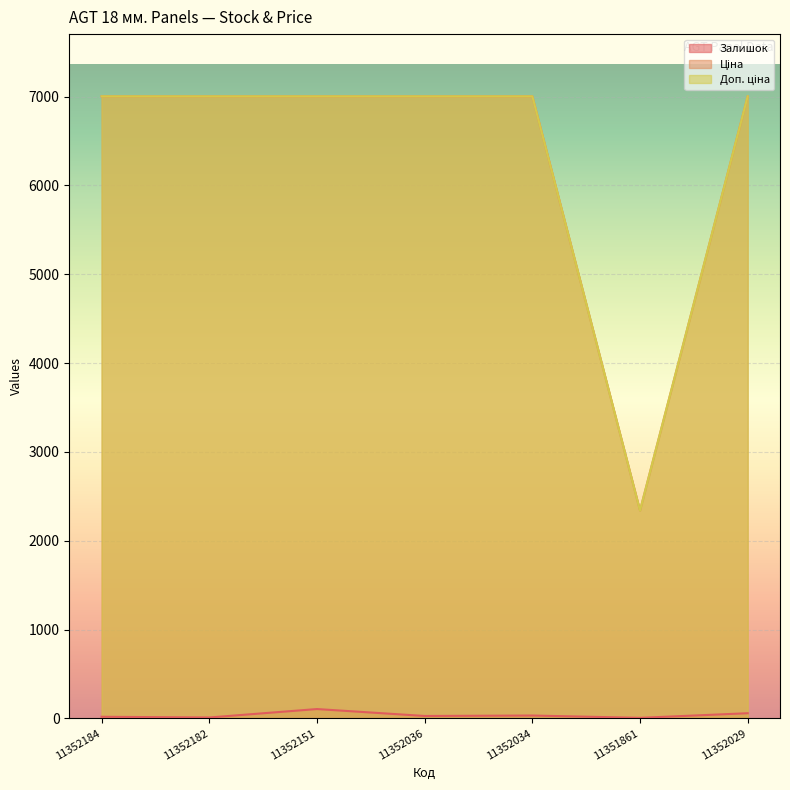

What is the difference between the maximum and minimum values in the Доп. ціна series?

4662.7